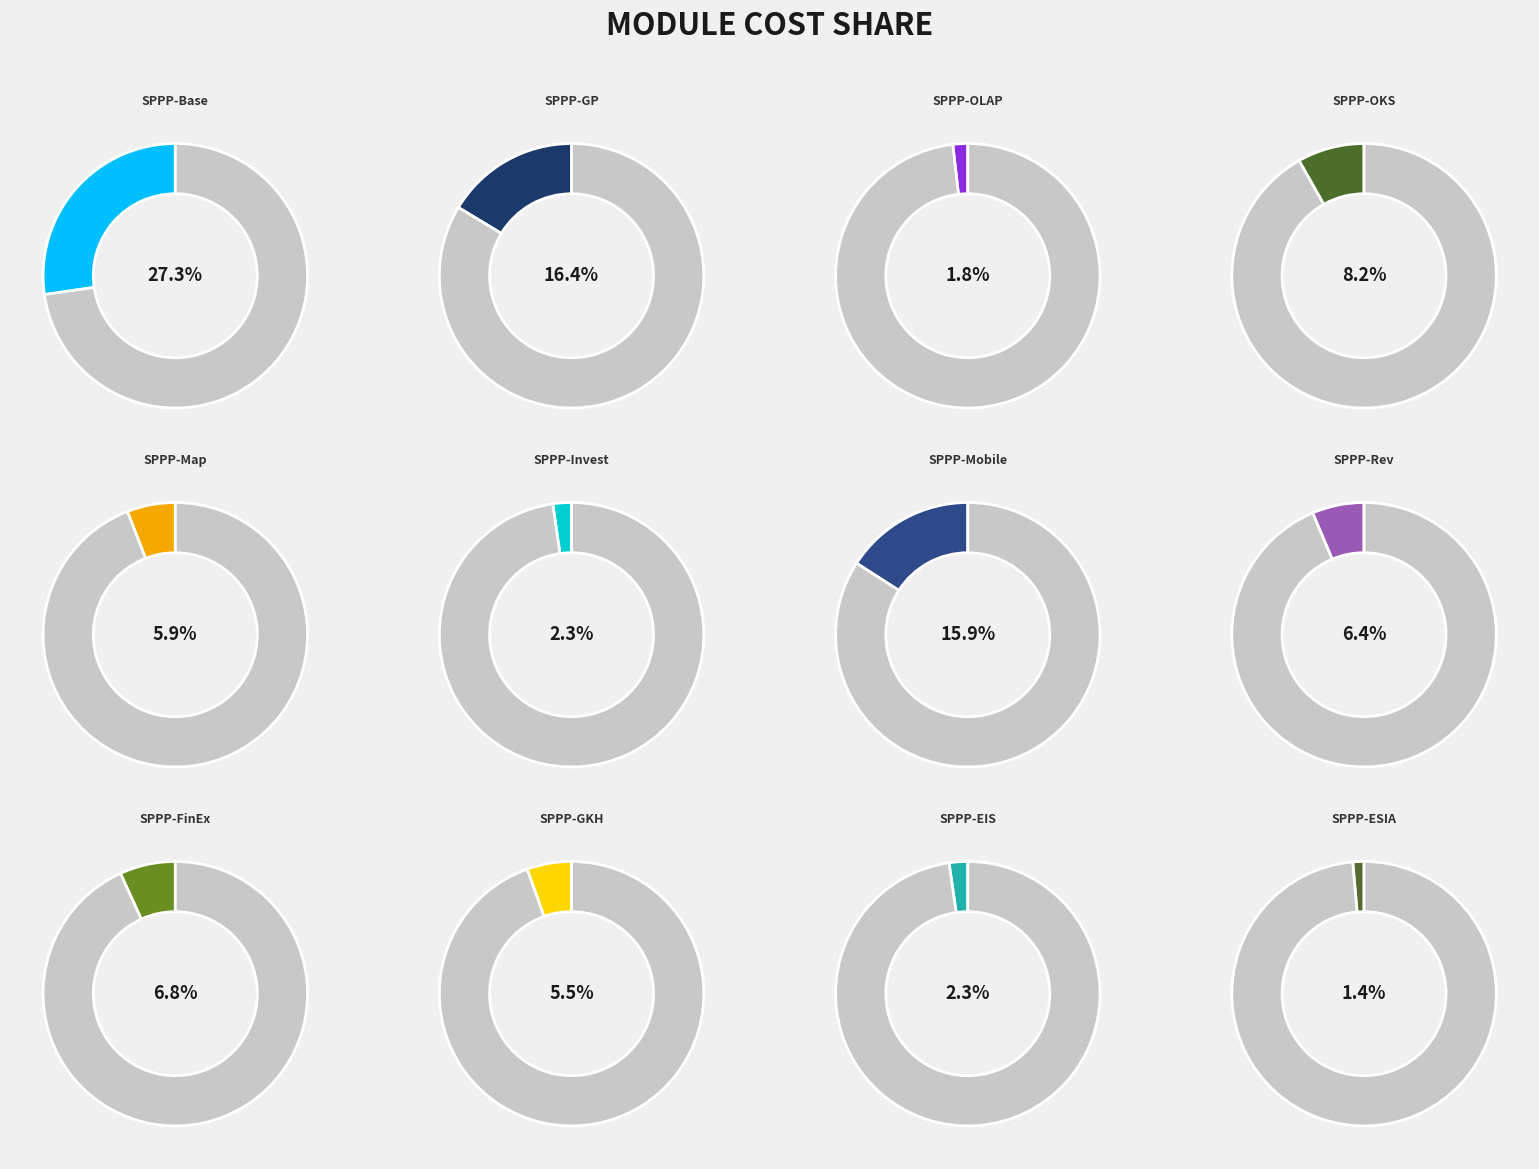

Do SPPP-ESIA and SPPP-Invest together represent more than half of the pie?

No